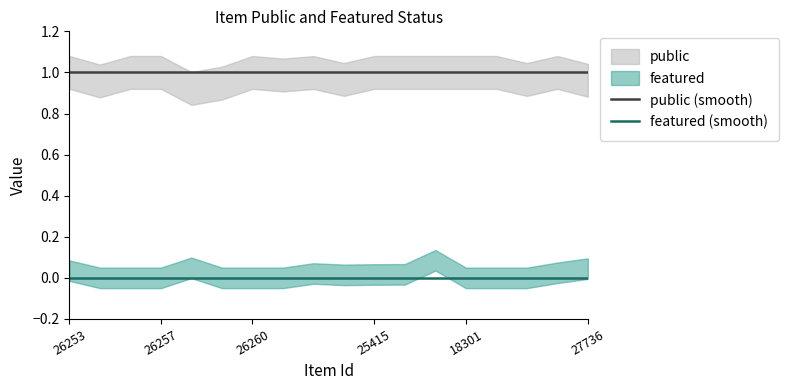

List the series in order of their overall mean, lowest first.

featured (smooth), public (smooth)